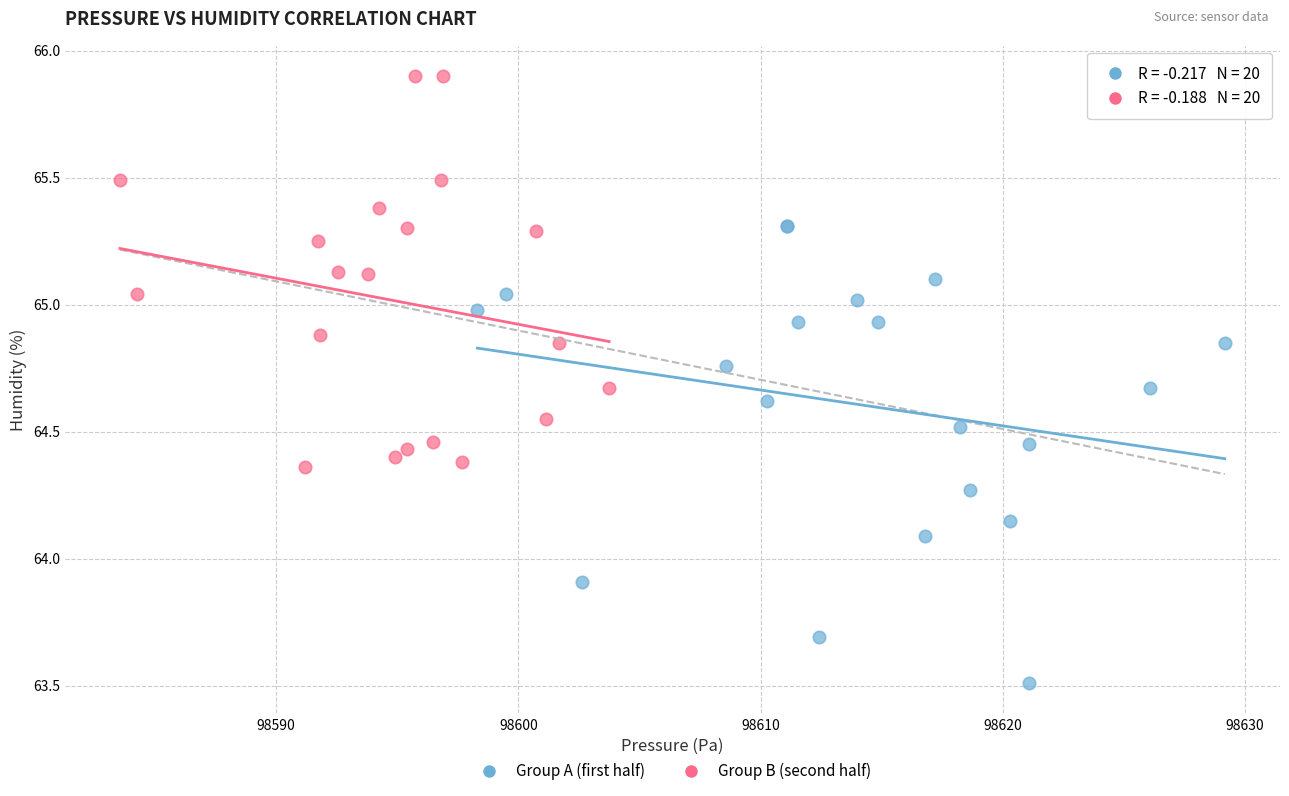

Which series has the largest Y range (max minus min)?

Group A (first half)